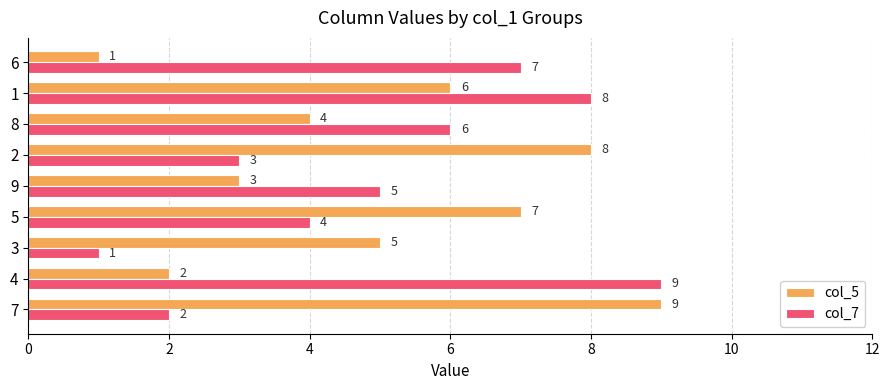

What is the difference between the highest and lowest values at 6?

6